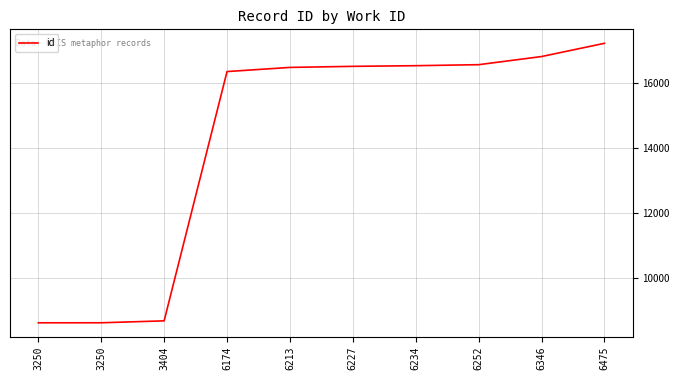

The chart shows a value of 8692 at 3404. True or false?

True